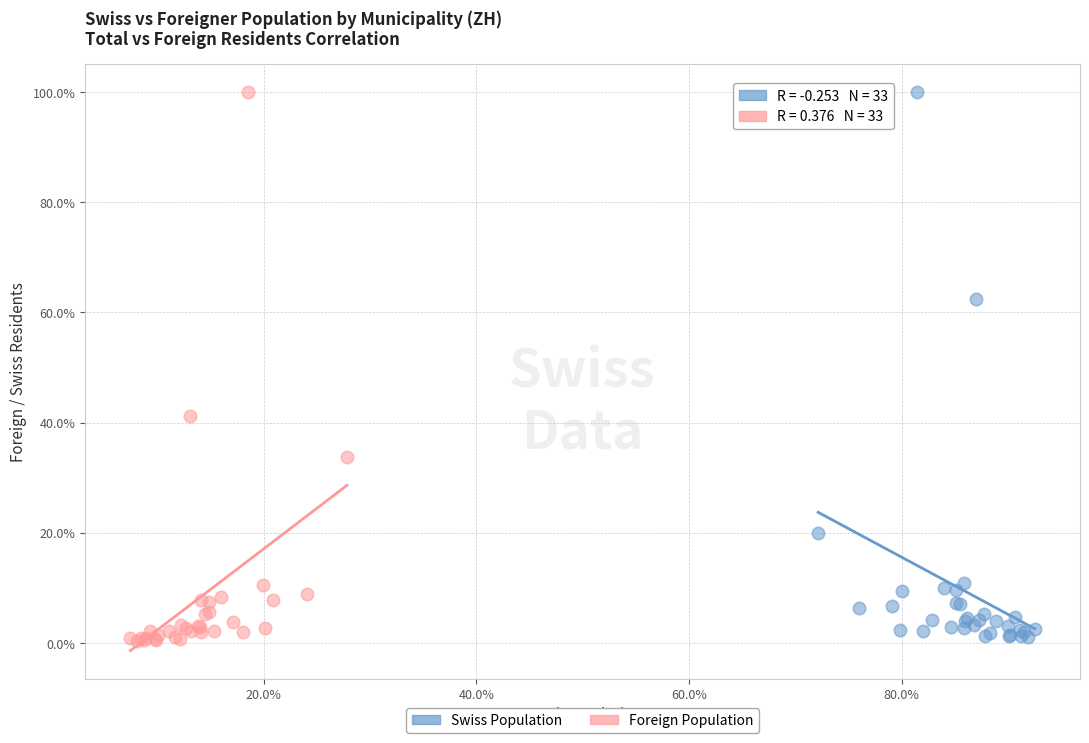

What are all the series names shown in the legend?

Swiss Population, Foreign Population